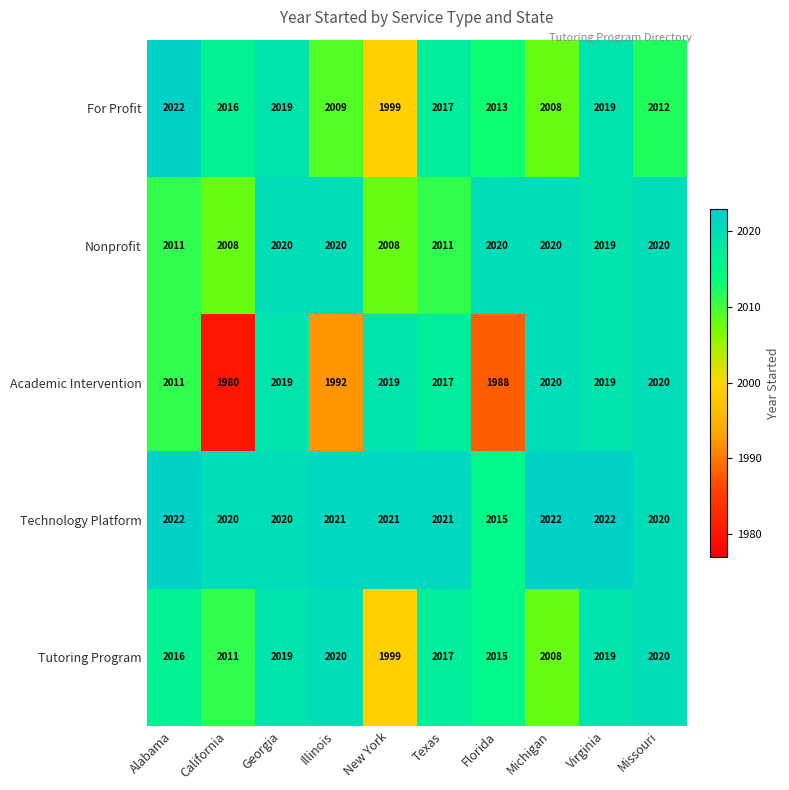

Which series has the largest range (max minus min)?

Academic Intervention